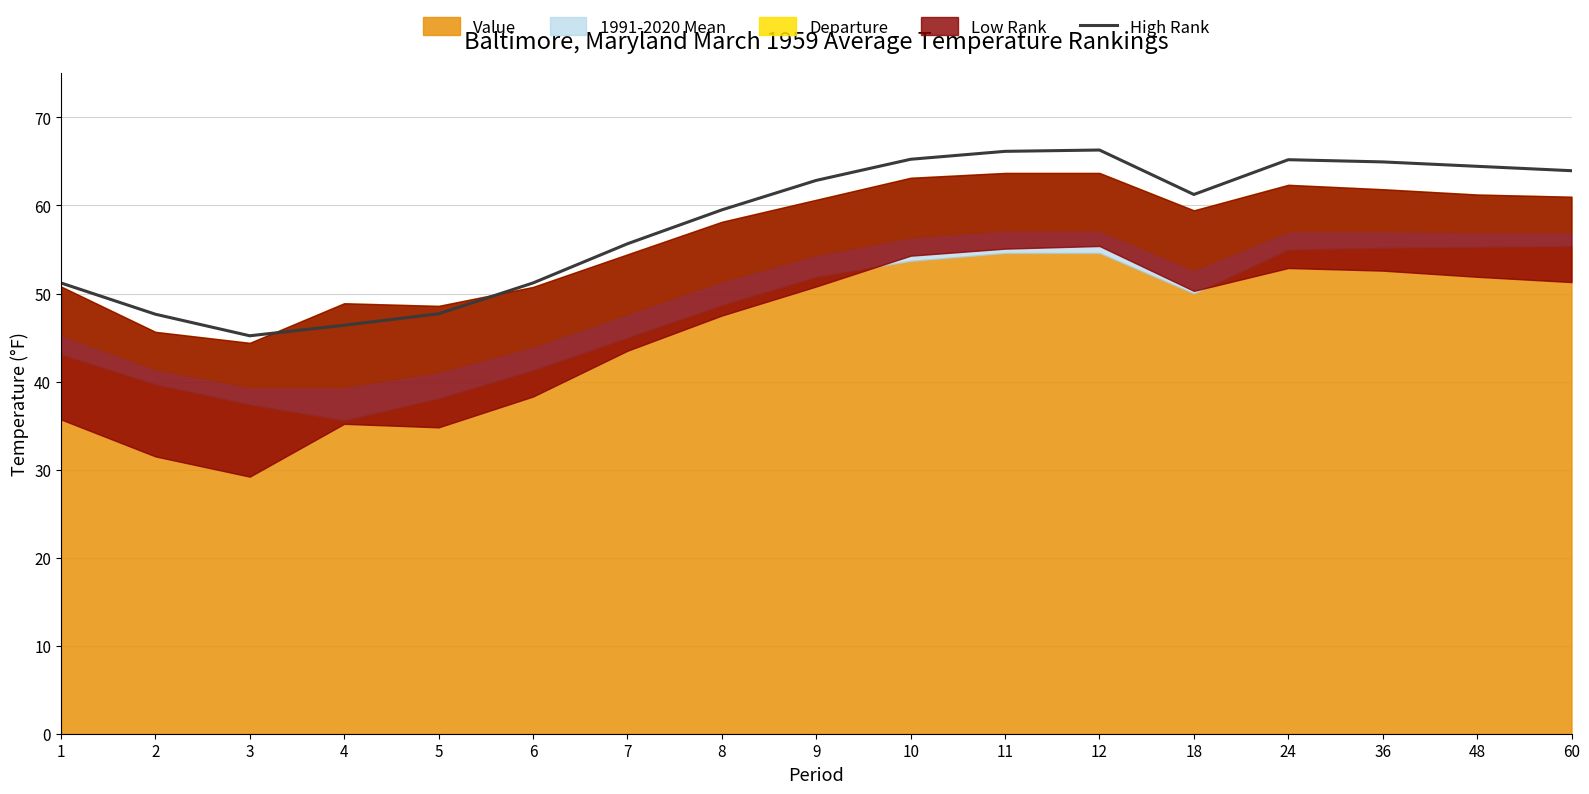

Does the chart have visible grid lines?

Yes